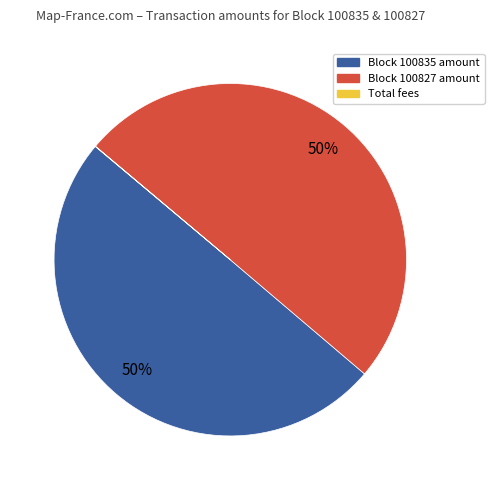

To the nearest percent, what is the average slice percentage?

33%